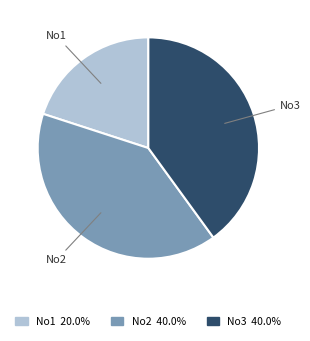

Combined, do No1 and No2 account for over 50%?

Yes